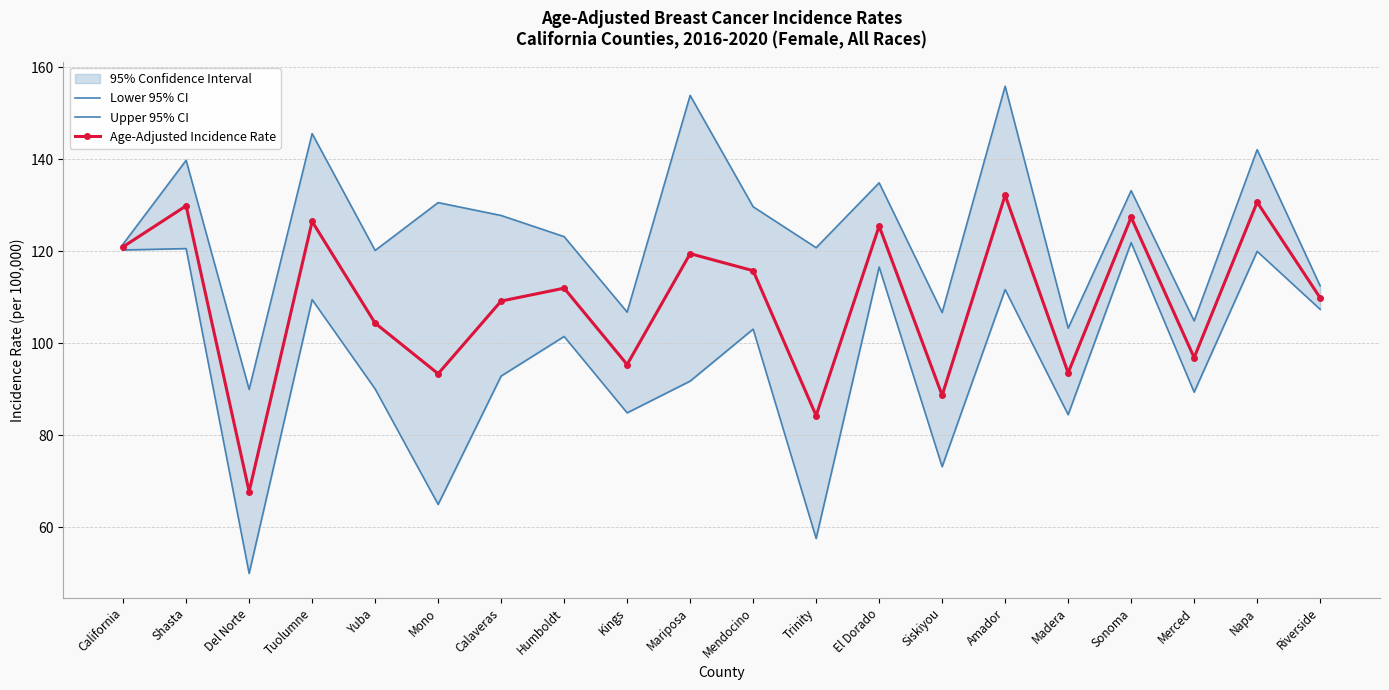

Is it true that Lower 95% CI equals 116.6 at El Dorado?

True